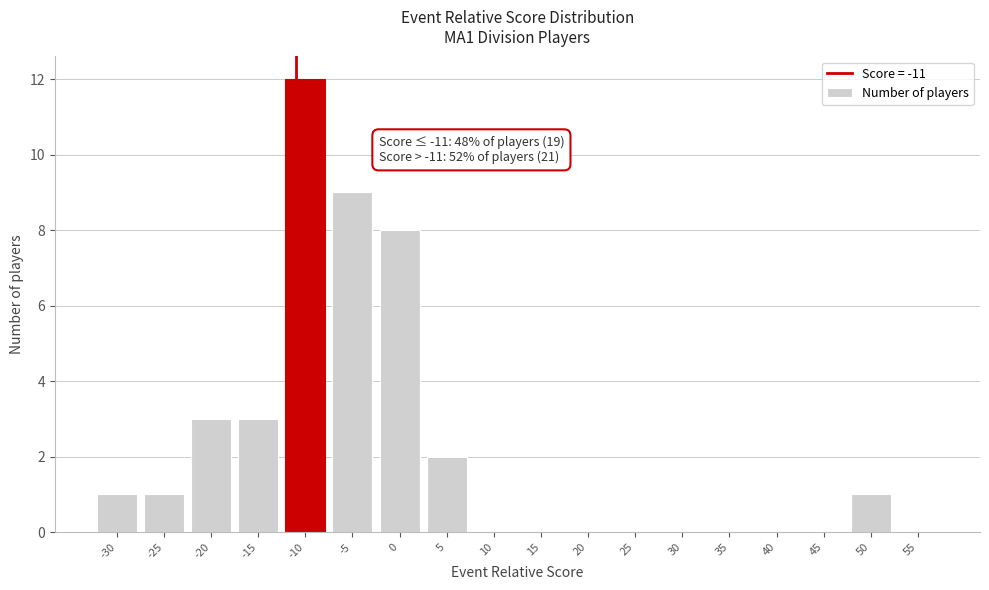

Reading left to right, what are all the values shown in this chart?

-30=1	-25=1	-20=3	-15=3	-10=12	-5=9	0=8	5=2	10=0	15=0	20=0	25=0	30=0	35=0	40=0	45=0	50=1	55=0